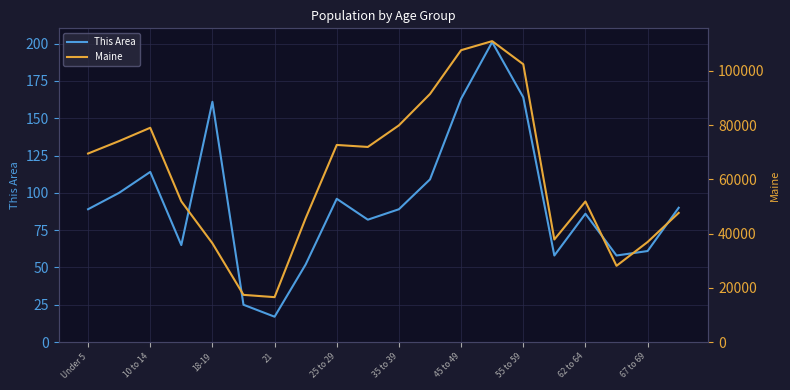

What is the minimum value for This Area?

17